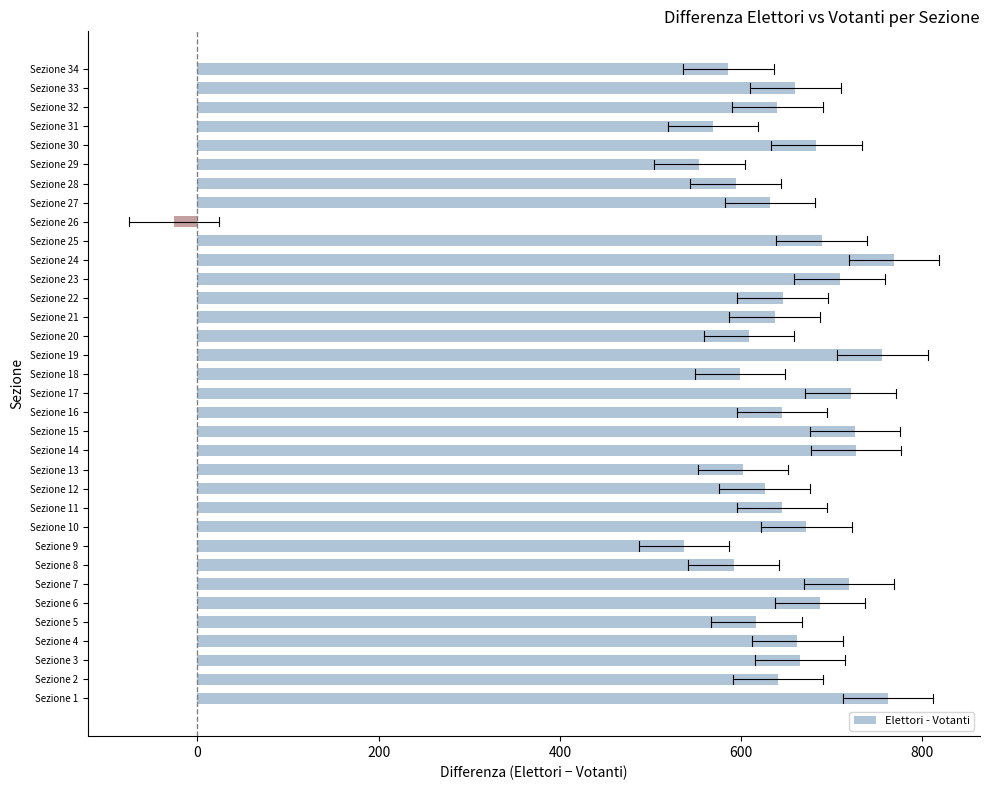

What is the ratio of the value at Sezione 11 to the value at Sezione 4?

1.0